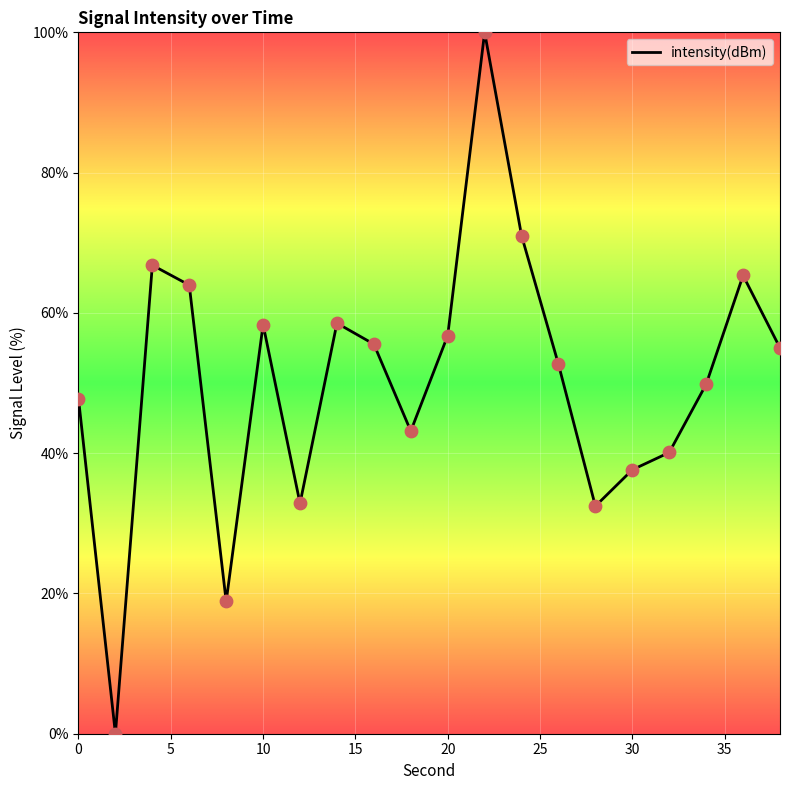

What is the maximum value shown in the chart?

100.0